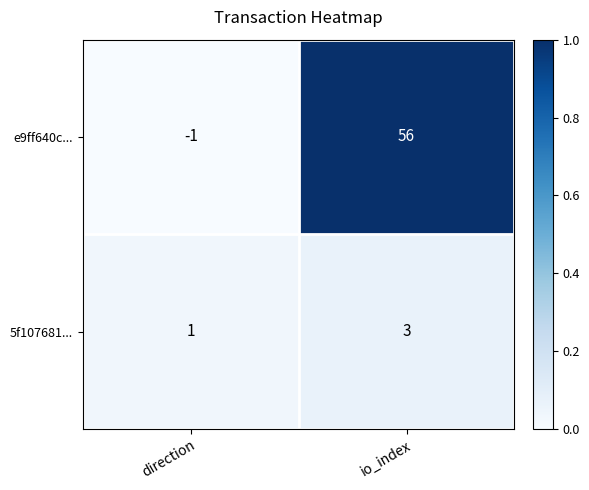

What is the difference between the e9ff640c... values at io_index and direction?

57